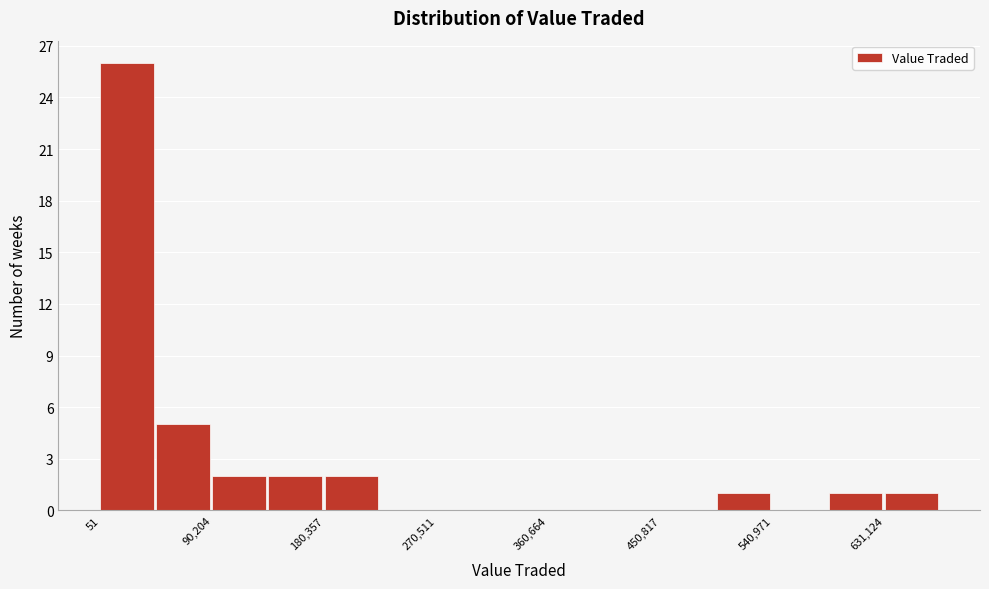

Reading left to right, transcribe this chart: for each bar, give the range it covers on the x-axis and its height. Neither the bar edges nor the heights are printed on the chart, so give them approximately, as read against the axes.

0 to 50000: 26
50000 to 90000: 5
90000 to 140000: 2
140000 to 180000: 2
180000 to 230000: 2
230000 to 270000: 0
270000 to 320000: 0
320000 to 360000: 0
360000 to 410000: 0
410000 to 450000: 0
450000 to 500000: 0
500000 to 540000: 1
540000 to 590000: 0
590000 to 630000: 1
630000 to 680000: 1